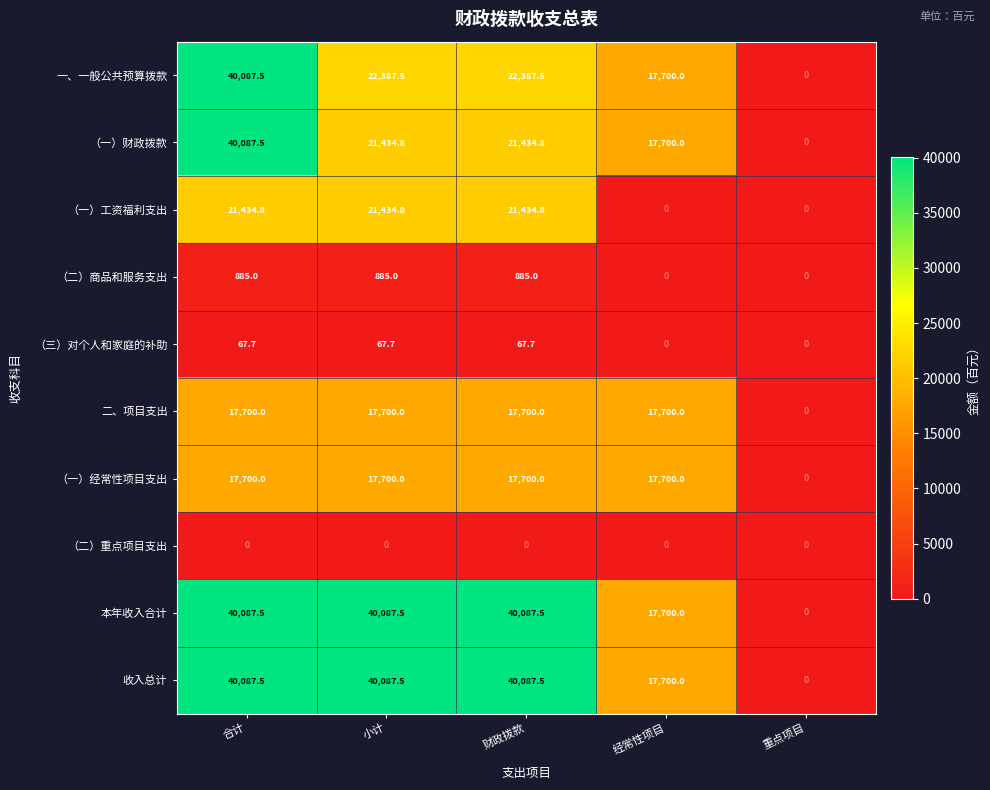

Is it true that （二）商品和服务支出 equals 0.0 at 经常性项目?

True